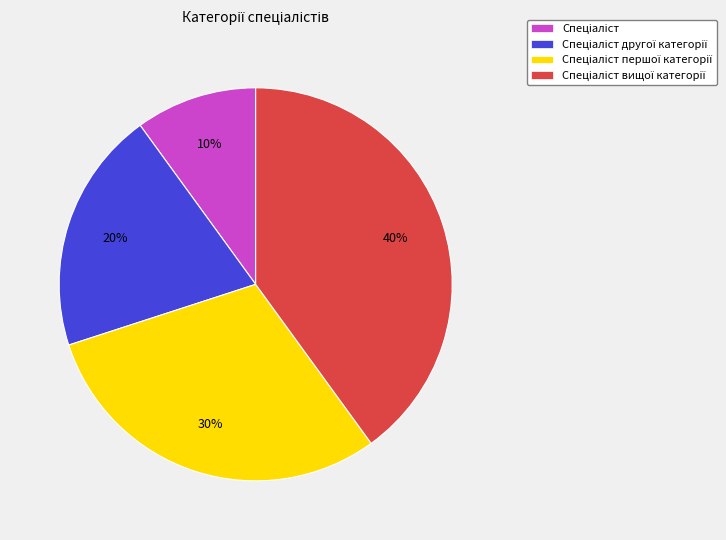

Is there any slice that represents more than half of the pie?

No